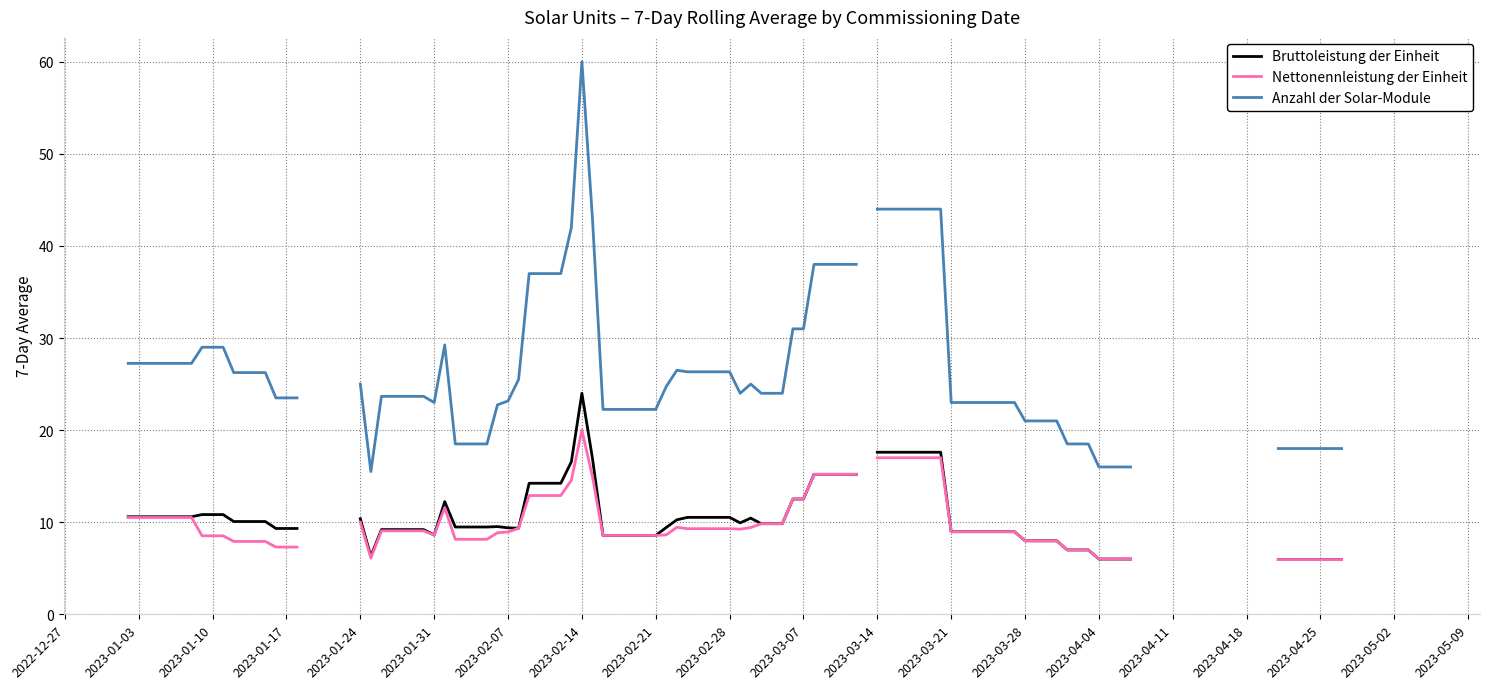

How many interior local valleys does the Nettonennleistung der Einheit series have?

12